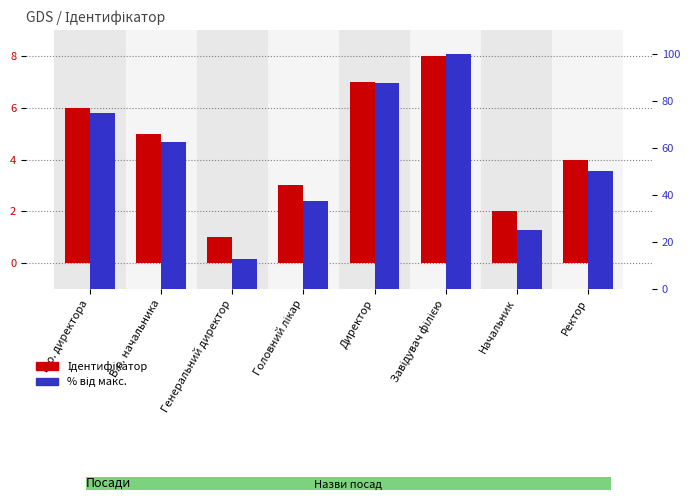

Which series has the largest total across all categories?

% від макс.